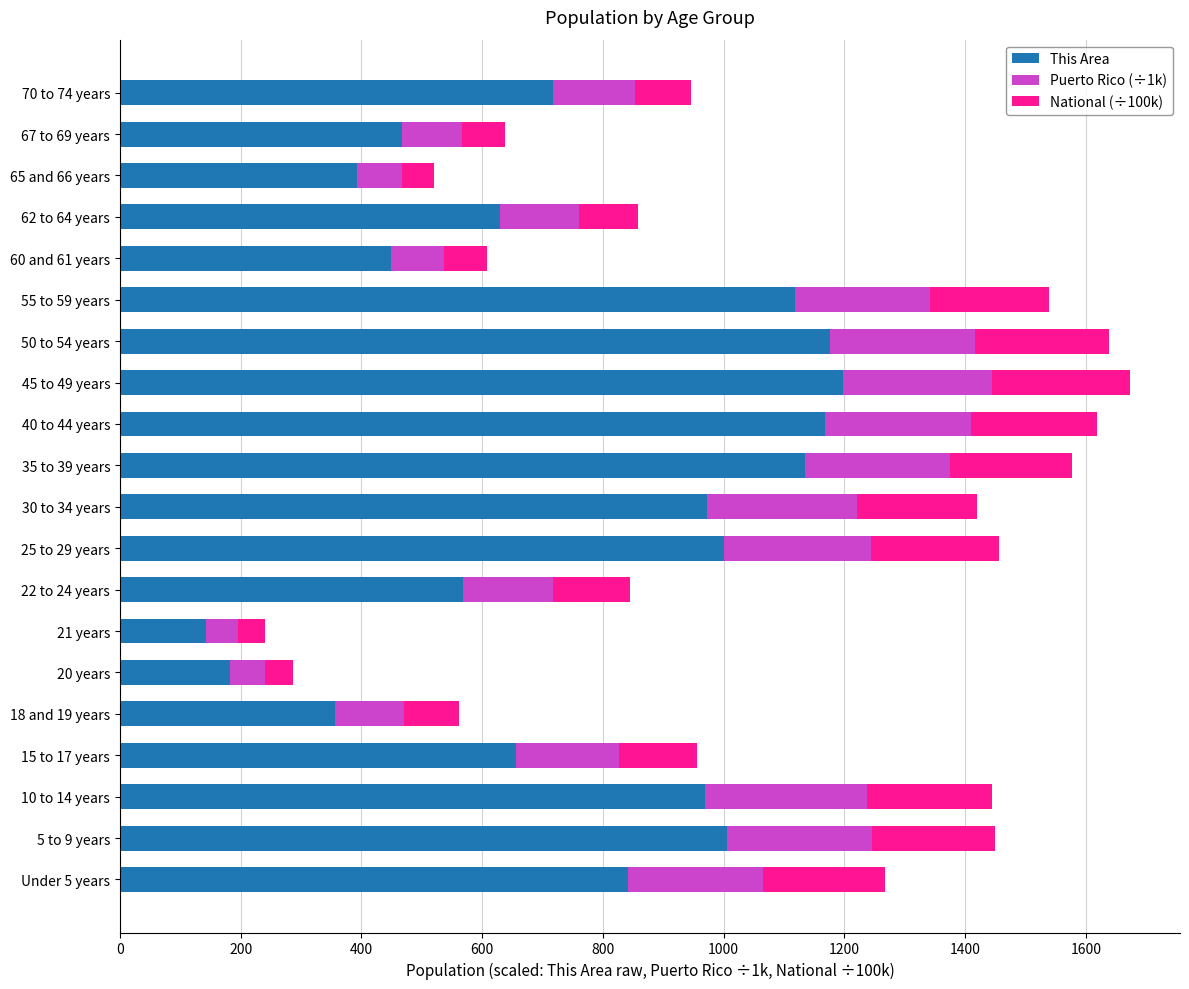

What is the difference between the maximum and minimum values in the This Area series?

1054.0